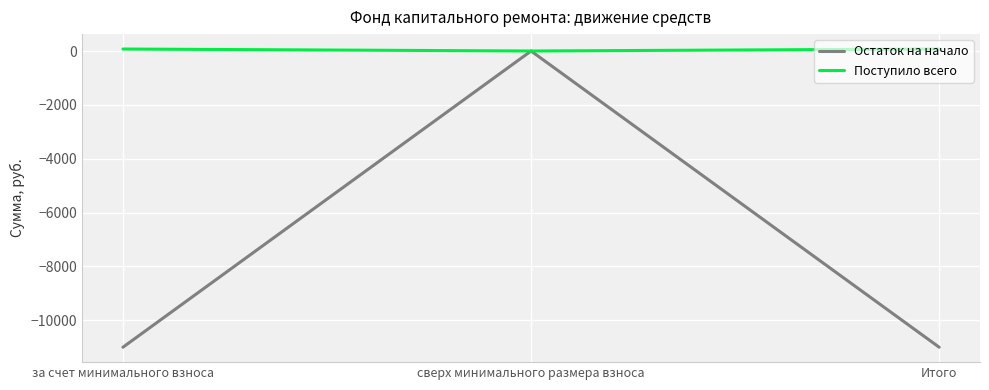

What position from the left is сверх минимального размера взноса?

2